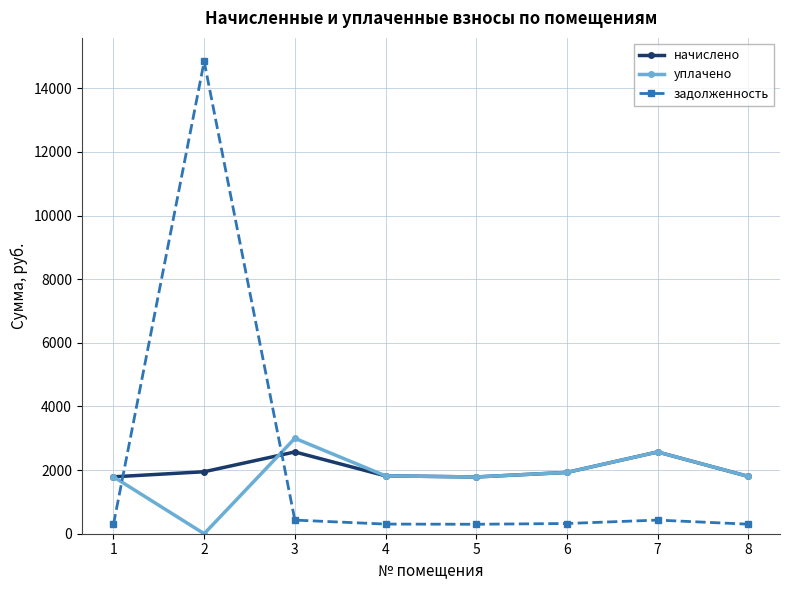

What is the difference between the highest and lowest values at 5?

1486.8